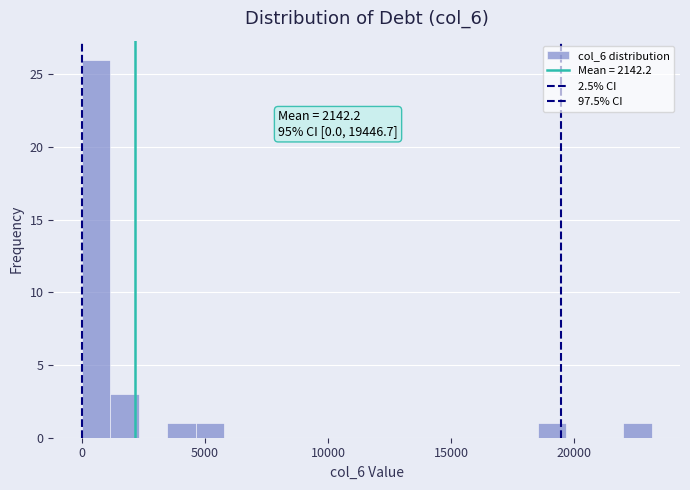

Read against the x-axis, roughly where is the centre of the tallest bar?

500